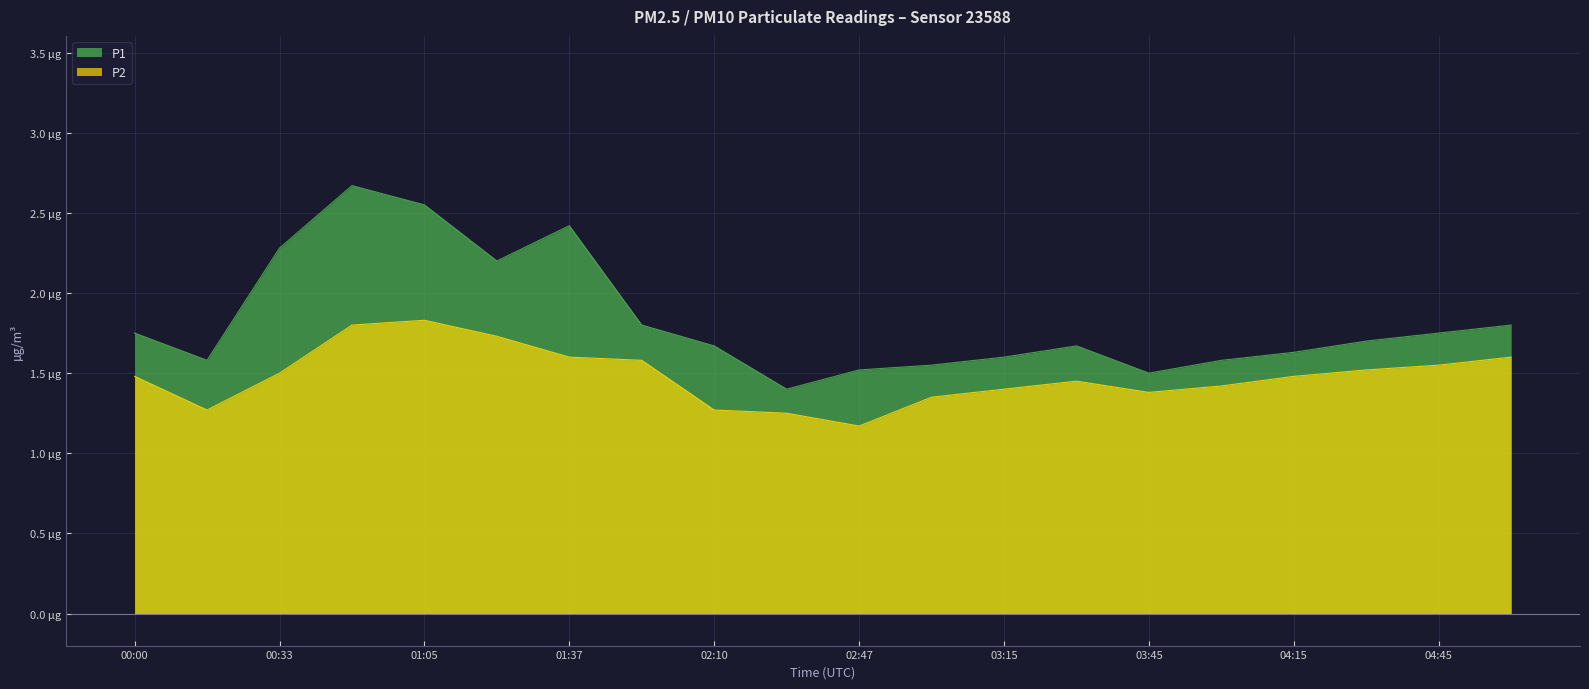

How many P1 values are between 1 and 2?

15